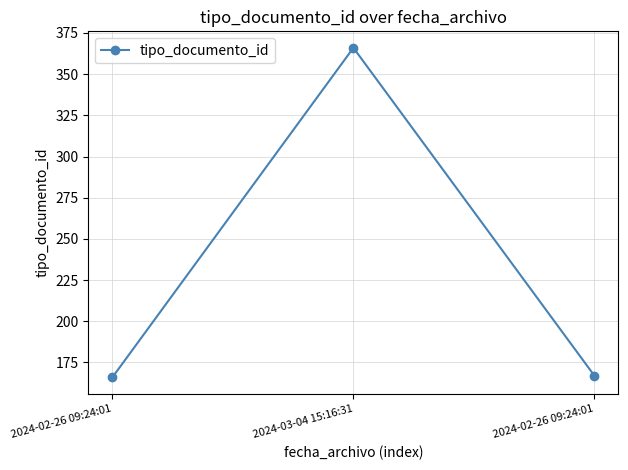

How many categories are shown in the chart?

3